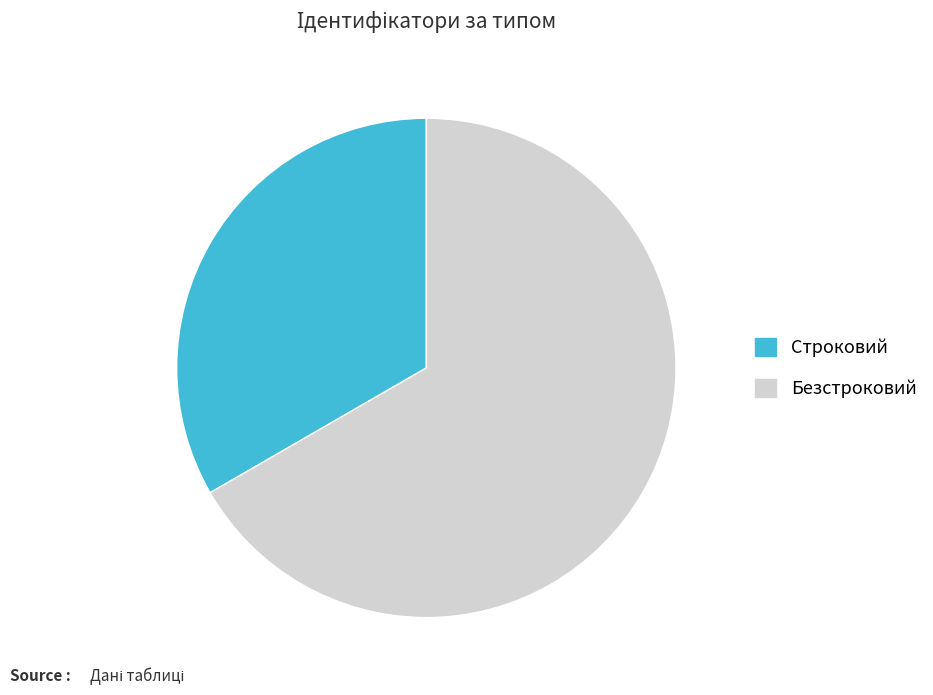

What is the majority slice?

Безстроковий